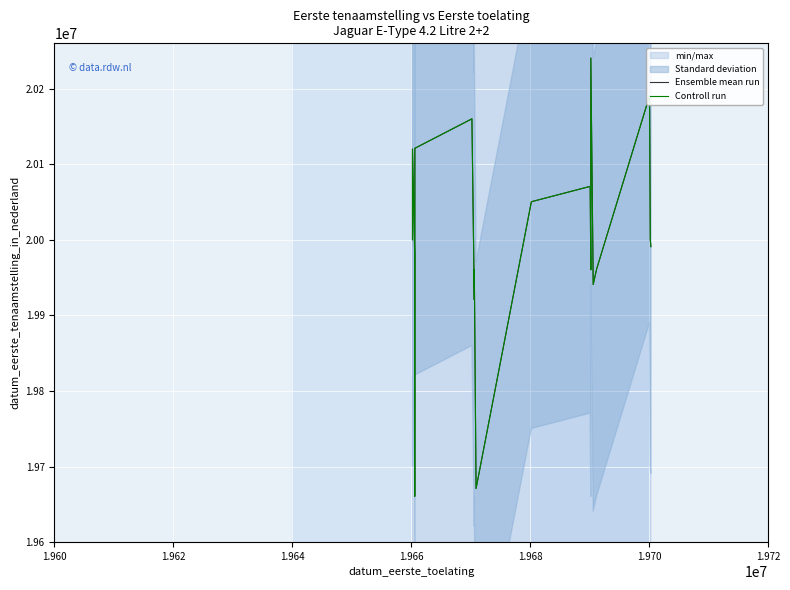

Is this an area chart (filled region under the line)?

No